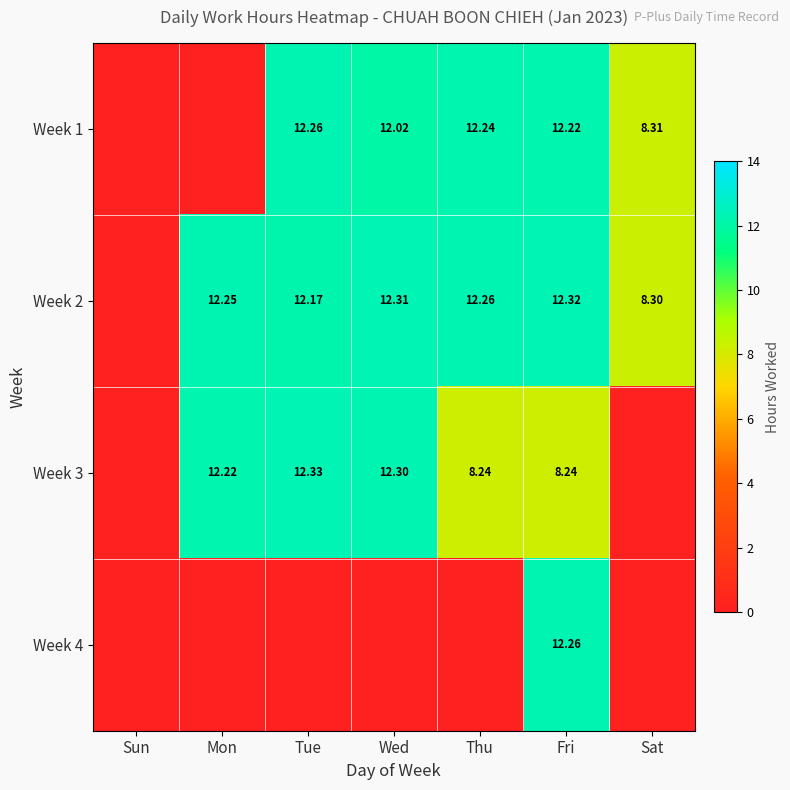

What is the spread (max minus min) of values at Tue?

12.3